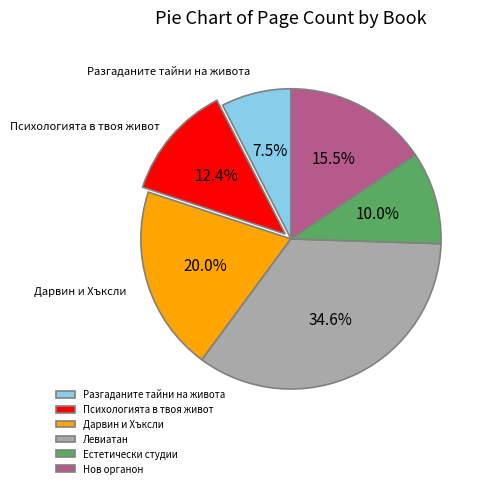

Rank the categories by value from highest to lowest.

Левиатан, Дарвин и Хъксли, Нов органон, Психологията в твоя живот, Естетически студии, Разгаданите тайни на живота